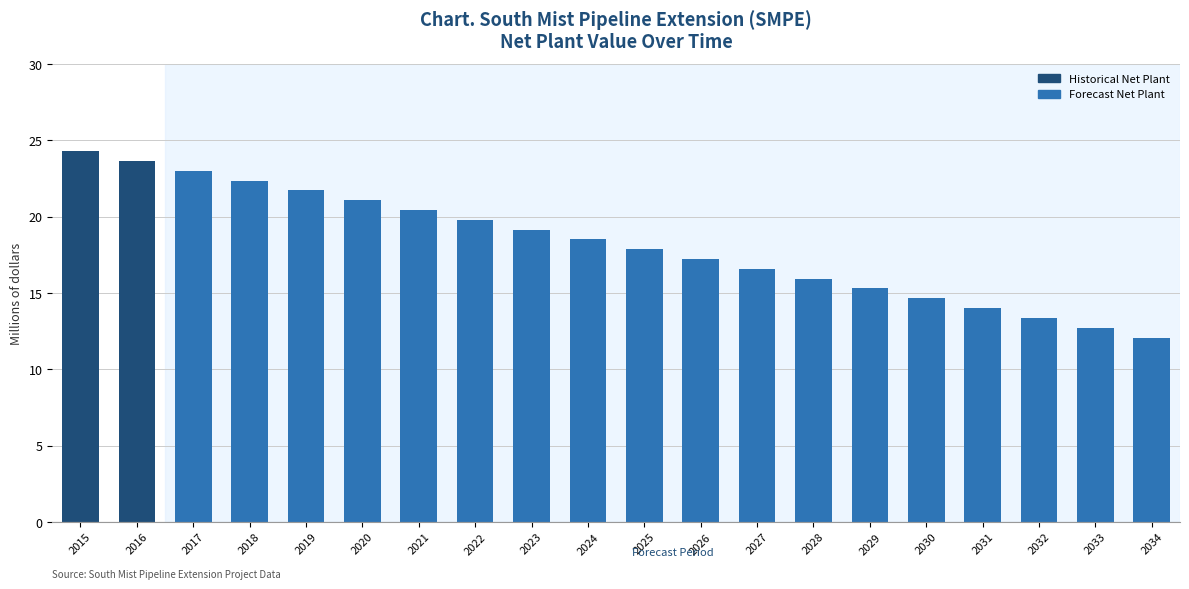

At which label is the value closest to 18?

2025